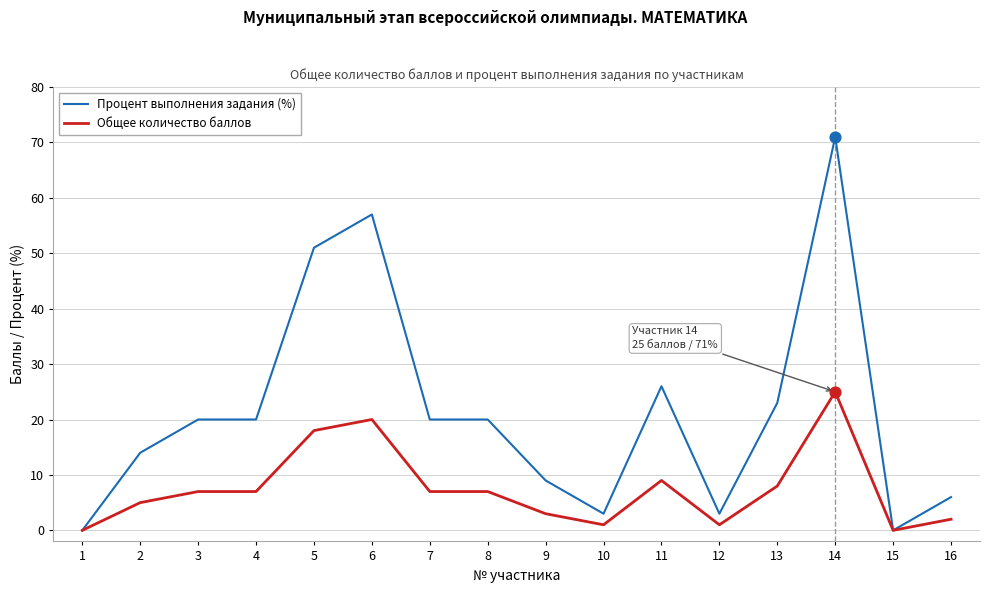

What are all the series names shown in the legend?

Процент выполнения задания (%), Общее количество баллов